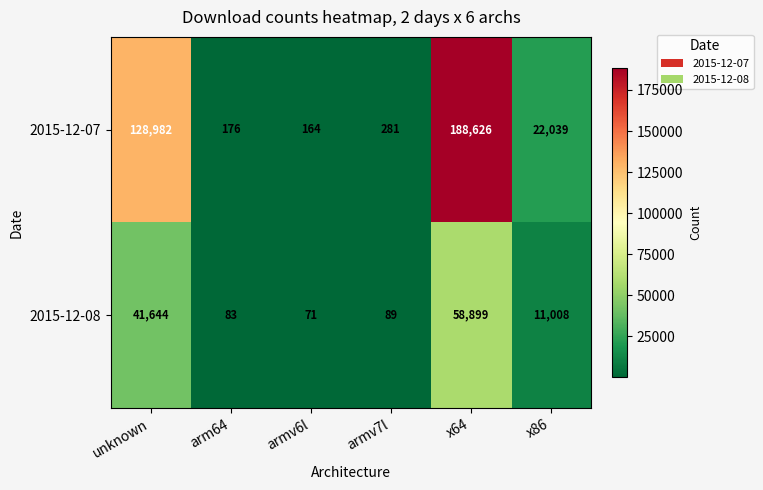

What is the spread (max minus min) of values at unknown?

87338